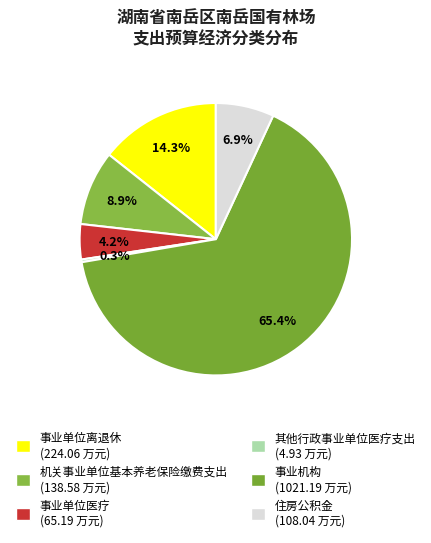

To the nearest percent, what percentage of the pie is 事业单位医疗?

4%